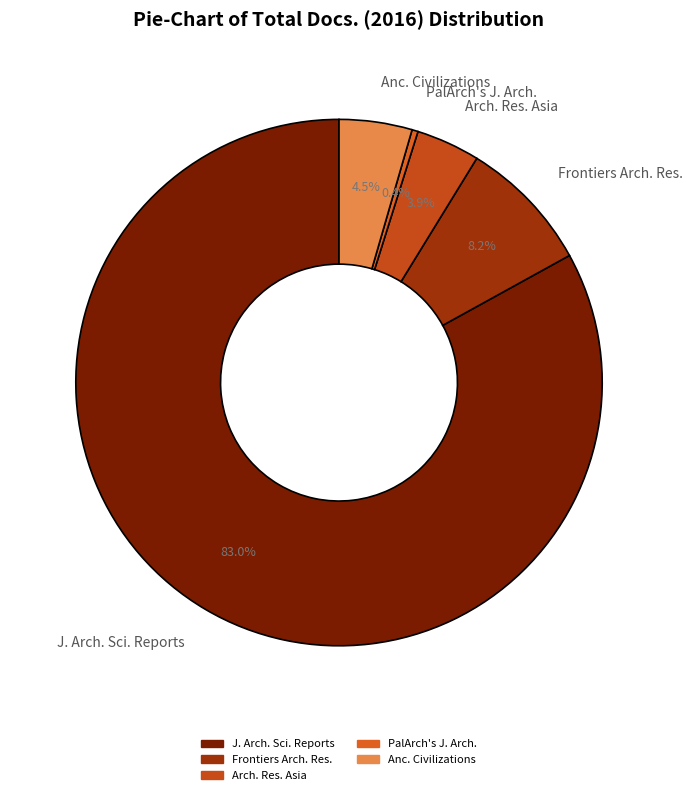

What is the majority slice?

J. Arch. Sci. Reports